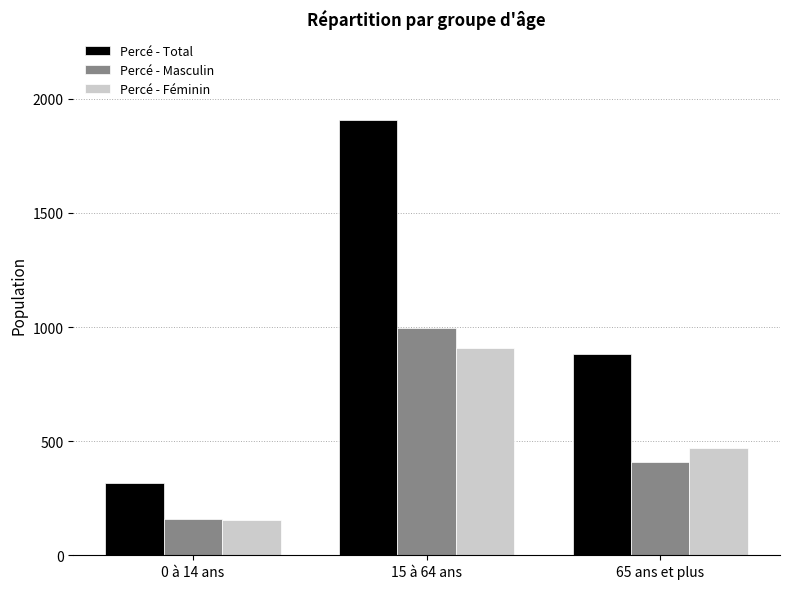

What is the difference between the highest and lowest values at 0 à 14 ans?

160